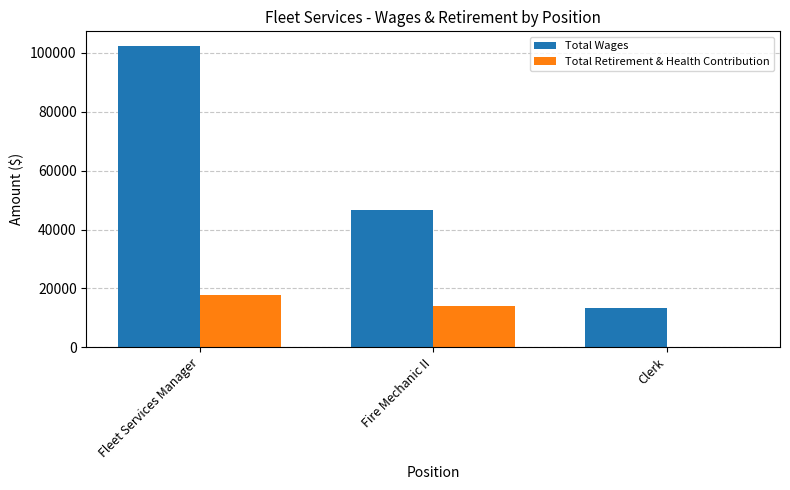

Which series has the largest total across all categories?

Total Wages